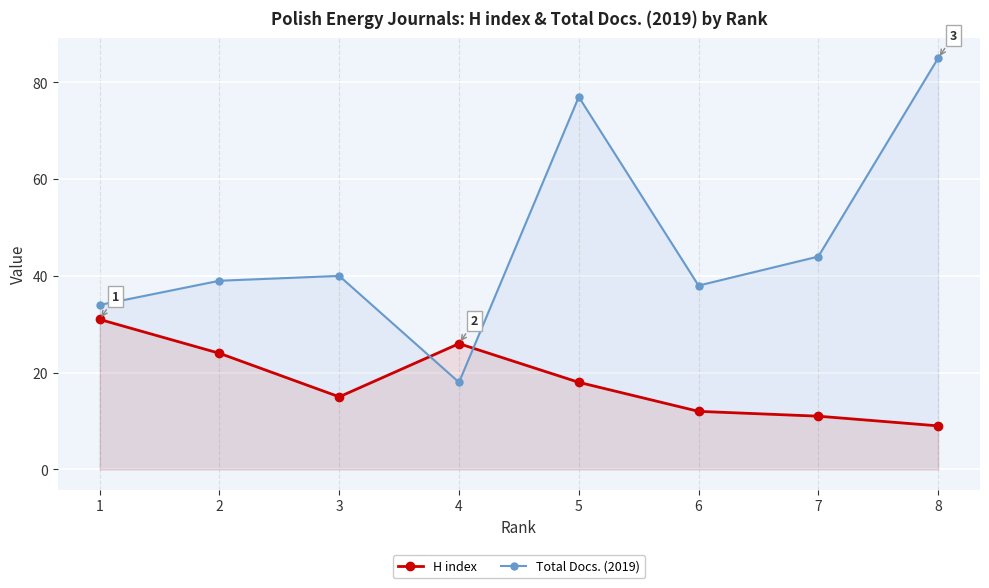

The Total Docs. (2019) series shows 85 at 8. True or false?

True